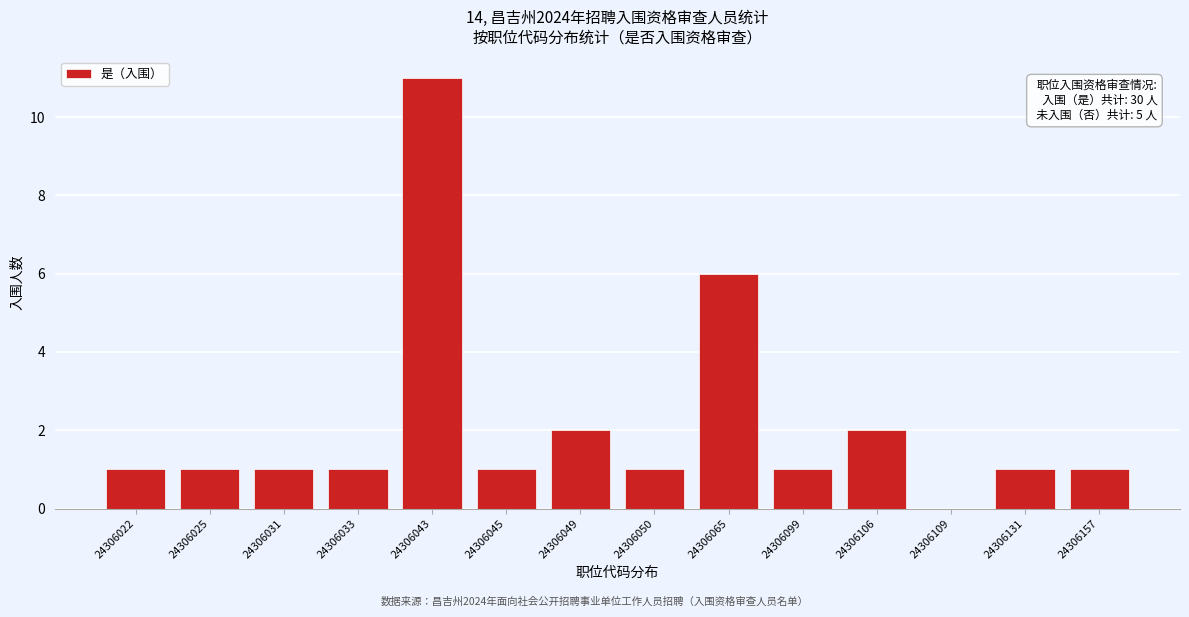

Reading left to right, what are all the values shown in this chart?

24306022=1	24306025=1	24306031=1	24306033=1	24306043=11	24306045=1	24306049=2	24306050=1	24306065=6	24306099=1	24306106=2	24306109=0	24306131=1	24306157=1